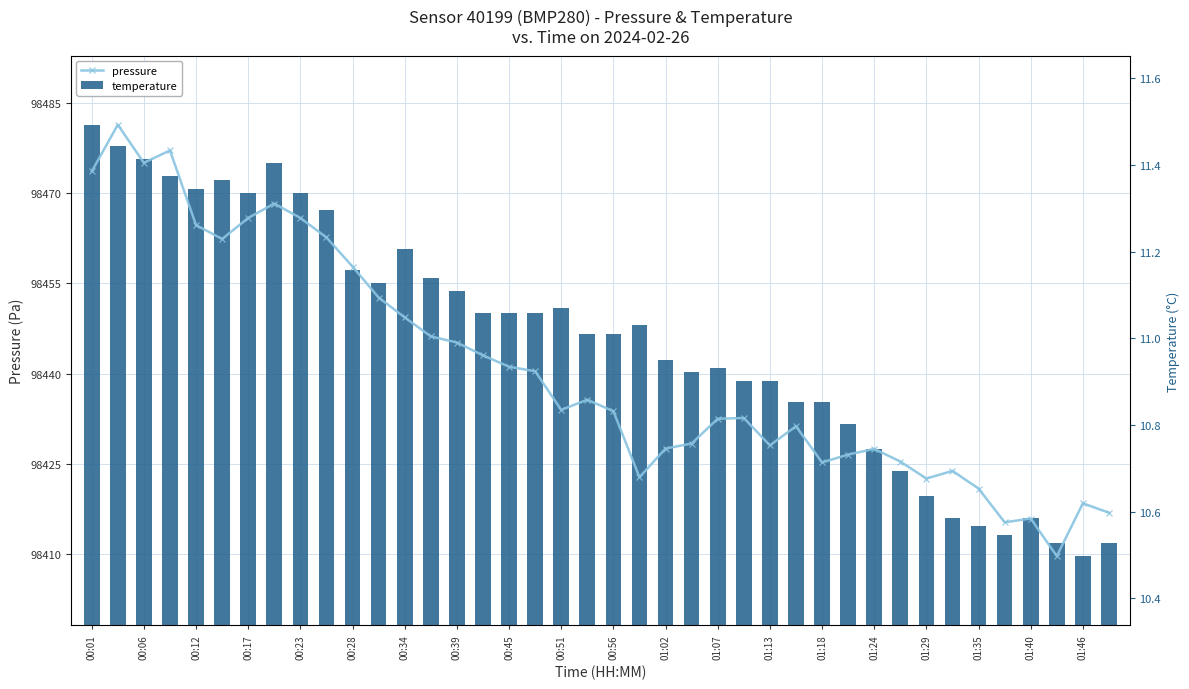

Which has a higher value, 00:56 or 00:39?

00:39